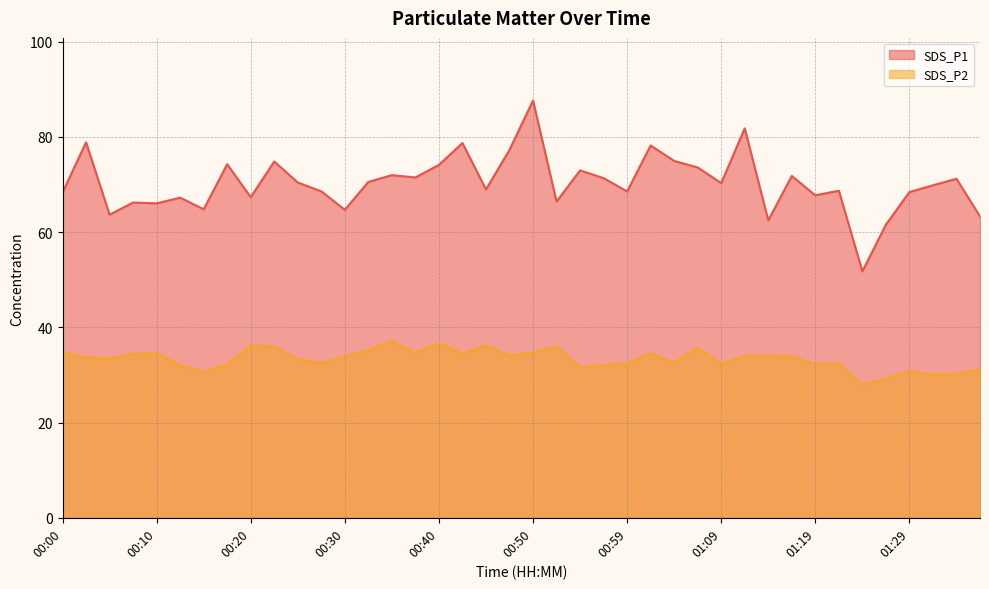

What is the total value across all series at 00:25?

103.8